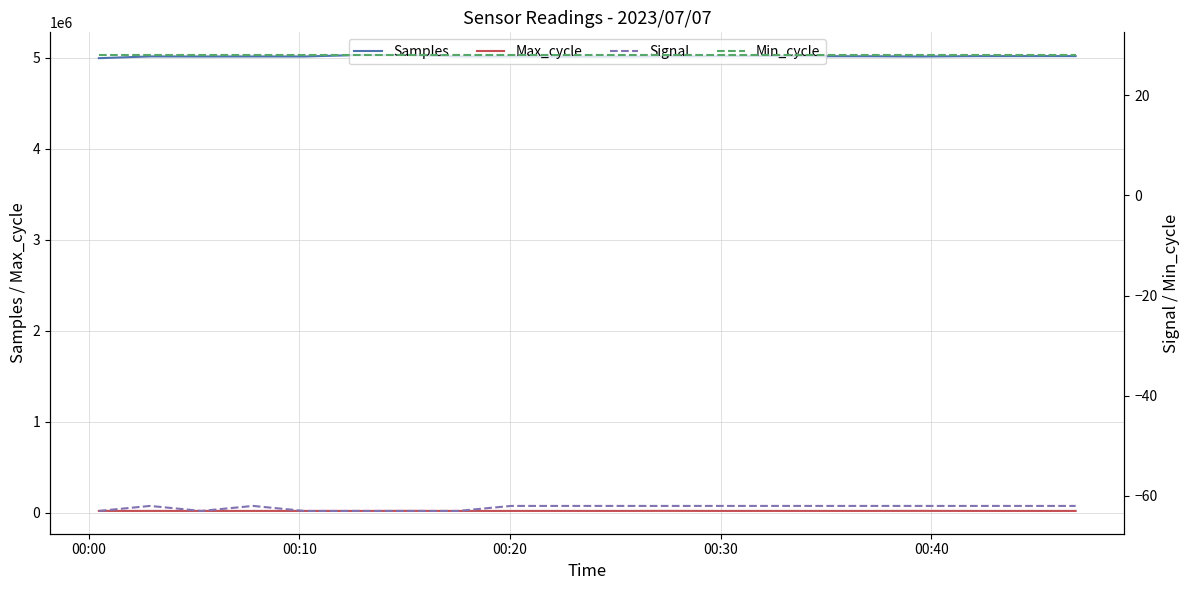

What is the lowest value of the Samples series?

4993028